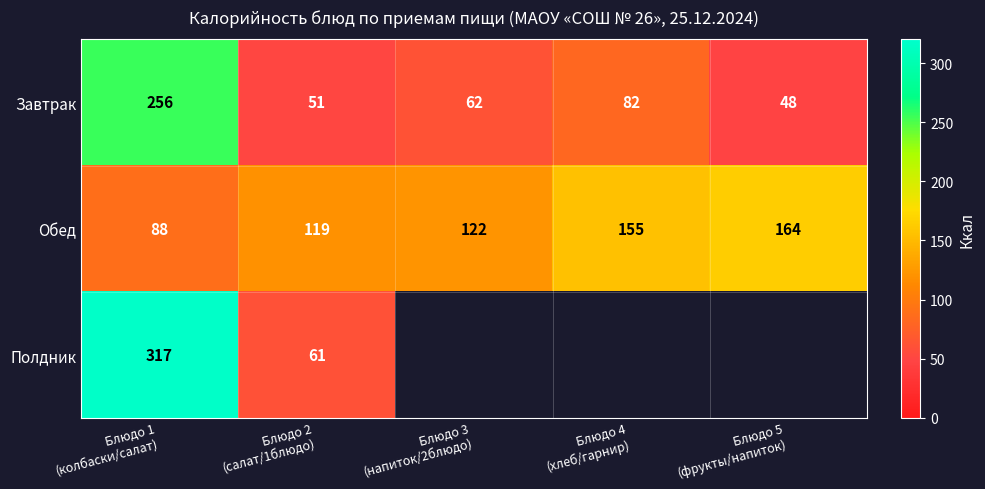

What is the minimum value for Завтрак?

48